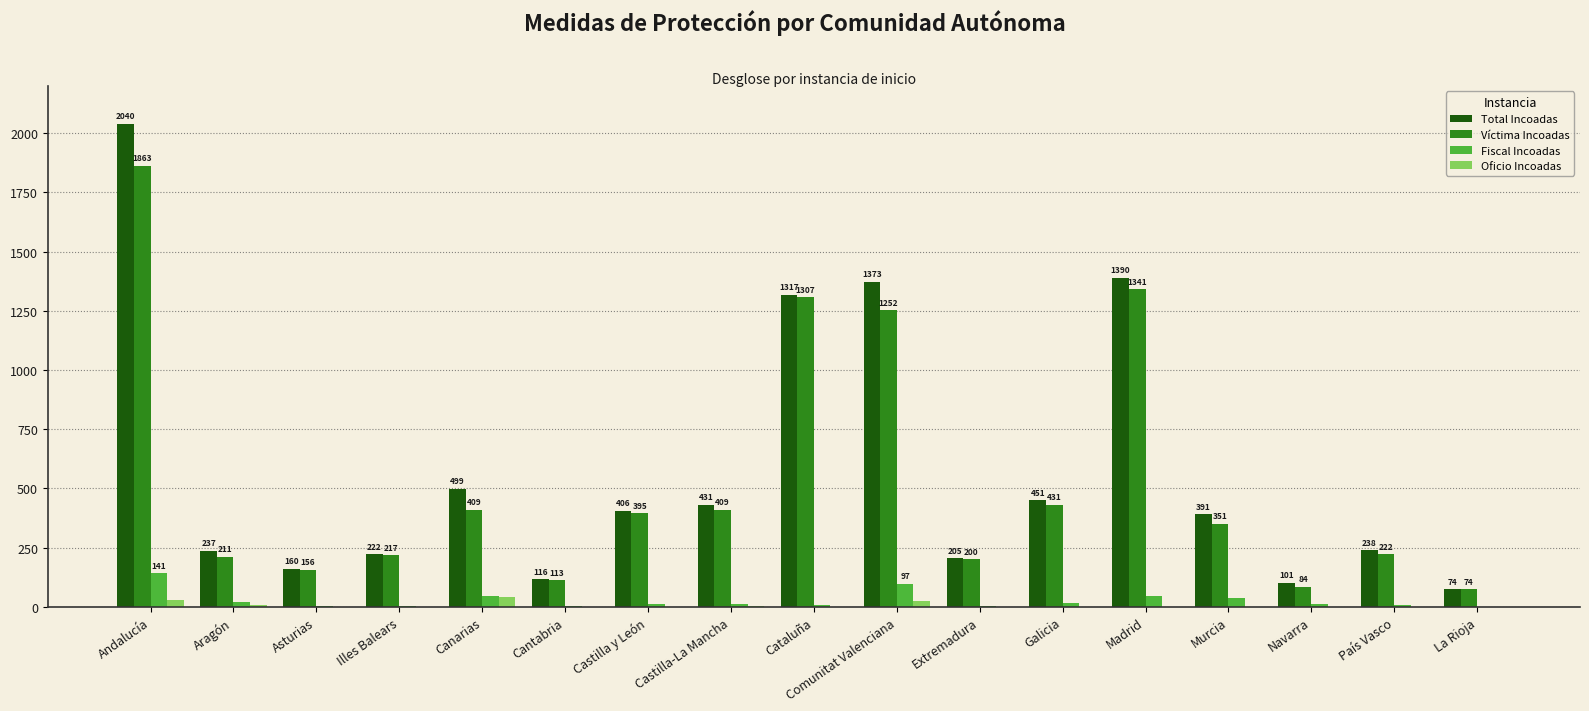

Reading left to right, list all the values displayed in this chart.

Total Incoadas: Andalucía=2040	Aragón=237	Asturias=160	Illes Balears=222	Canarias=499	Cantabria=116	Castilla y León=406	Castilla-La Mancha=431	Cataluña=1317	Comunitat Valenciana=1373	Extremadura=205	Galicia=451	Madrid=1390	Murcia=391	Navarra=101	País Vasco=238	La Rioja=74
Víctima Incoadas: Andalucía=1863	Aragón=211	Asturias=156	Illes Balears=217	Canarias=409	Cantabria=113	Castilla y León=395	Castilla-La Mancha=409	Cataluña=1307	Comunitat Valenciana=1252	Extremadura=200	Galicia=431	Madrid=1341	Murcia=351	Navarra=84	País Vasco=222	La Rioja=74
Fiscal Incoadas: Andalucía=141	Aragón=19	Asturias=4	Illes Balears=4	Canarias=46	Cantabria=2	Castilla y León=10	Castilla-La Mancha=13	Cataluña=6	Comunitat Valenciana=97	Extremadura=4	Galicia=18	Madrid=45	Murcia=39	Navarra=11	País Vasco=6	La Rioja=0
Oficio Incoadas: Andalucía=31	Aragón=7	Asturias=0	Illes Balears=1	Canarias=43	Cantabria=1	Castilla y León=0	Castilla-La Mancha=5	Cataluña=1	Comunitat Valenciana=23	Extremadura=0	Galicia=0	Madrid=1	Murcia=0	Navarra=0	País Vasco=0	La Rioja=0